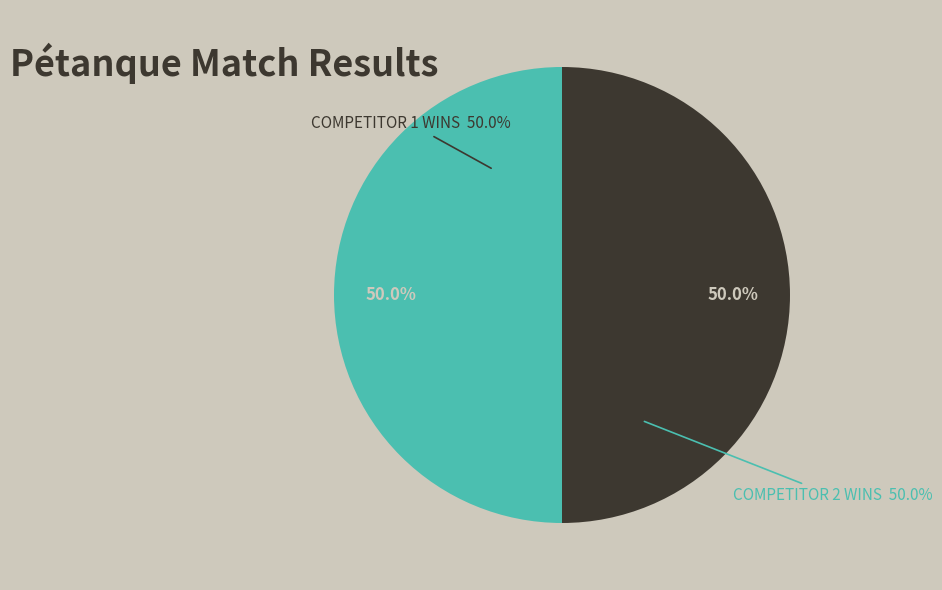

Does Board 1 represent more than half of the total?

No